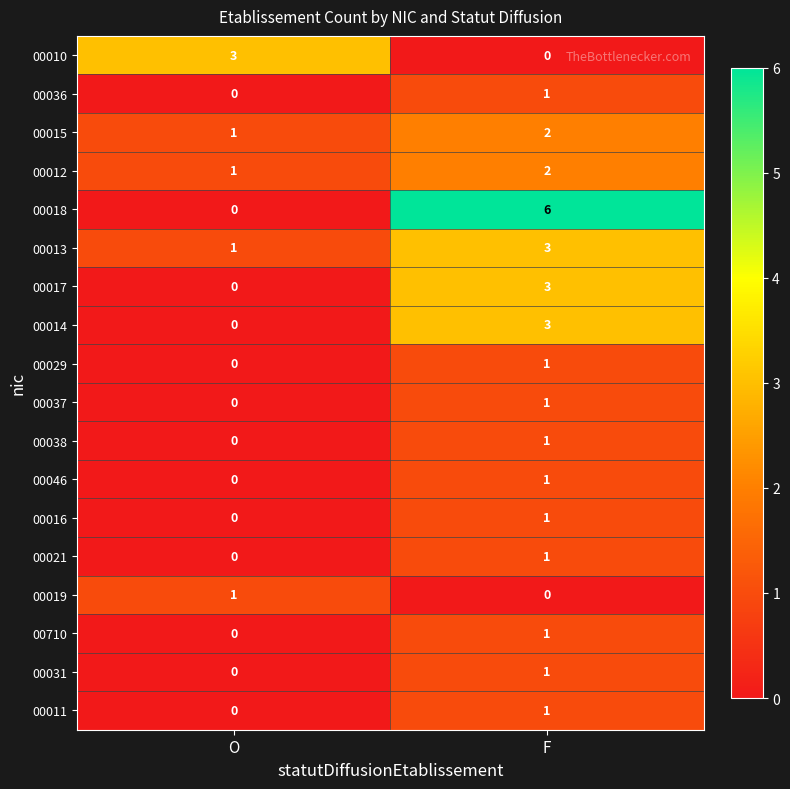

List the labels in order of 00017 value, largest first.

F, O